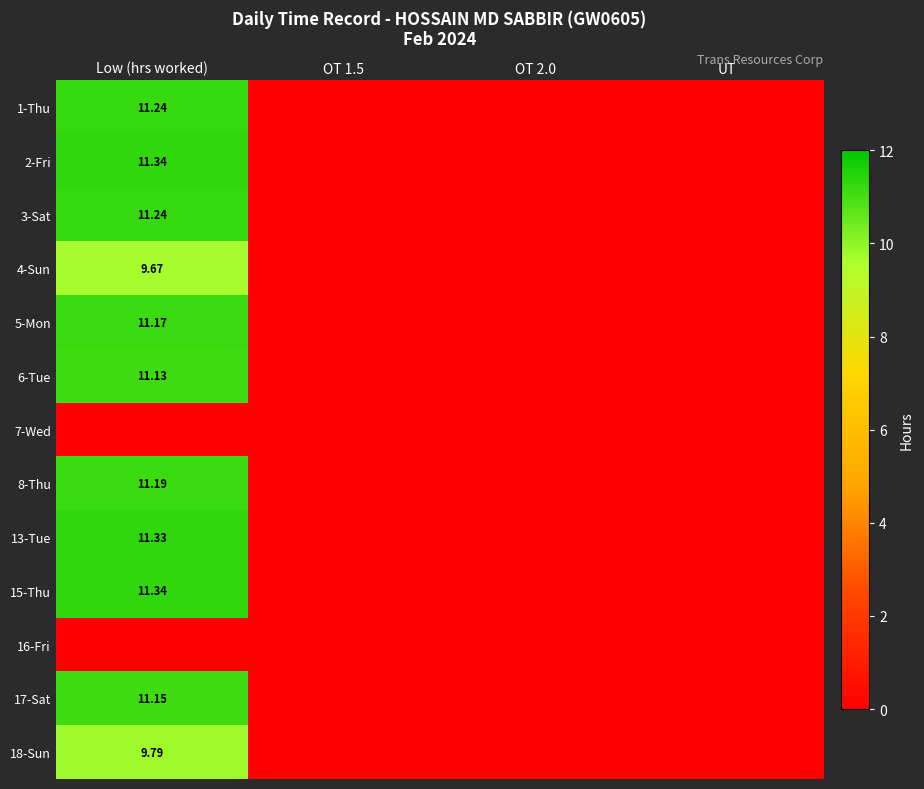

How many categories are shown in the chart?

4